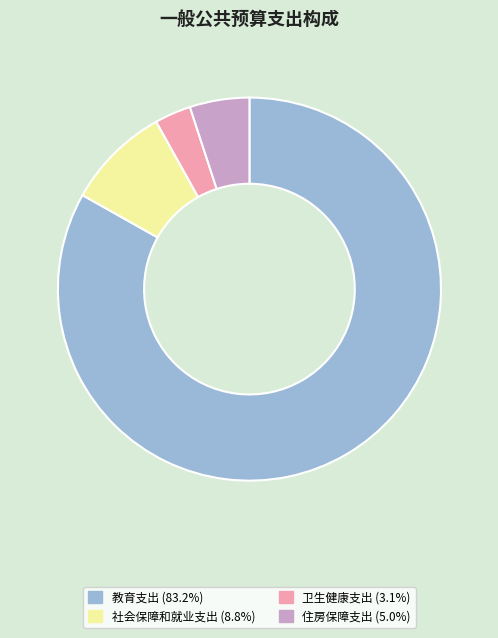

Rank the categories by value from highest to lowest.

教育支出, 社会保障和就业支出, 住房保障支出, 卫生健康支出